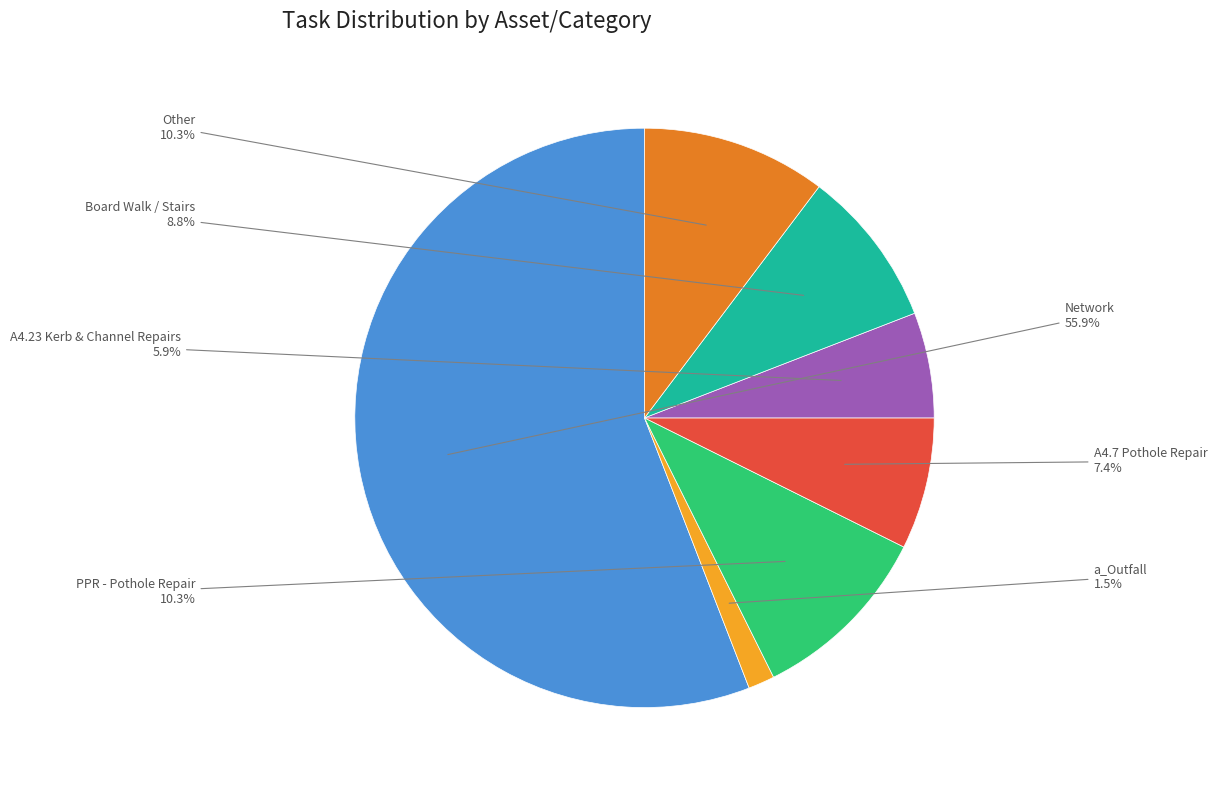

Which category has the biggest portion of the pie?

Network